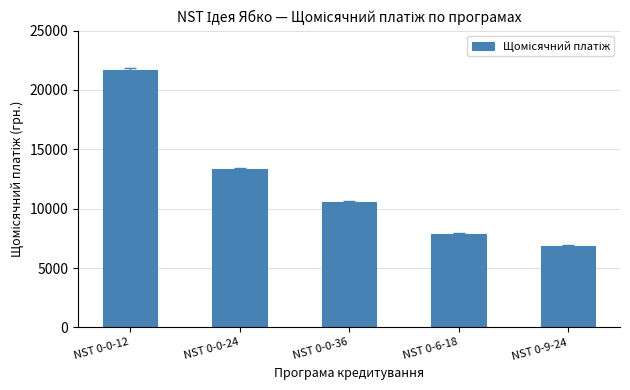

Reading right to left, extract all data points from this chart.

6867.8	7909.5	10556.4	13334.2	21667.6